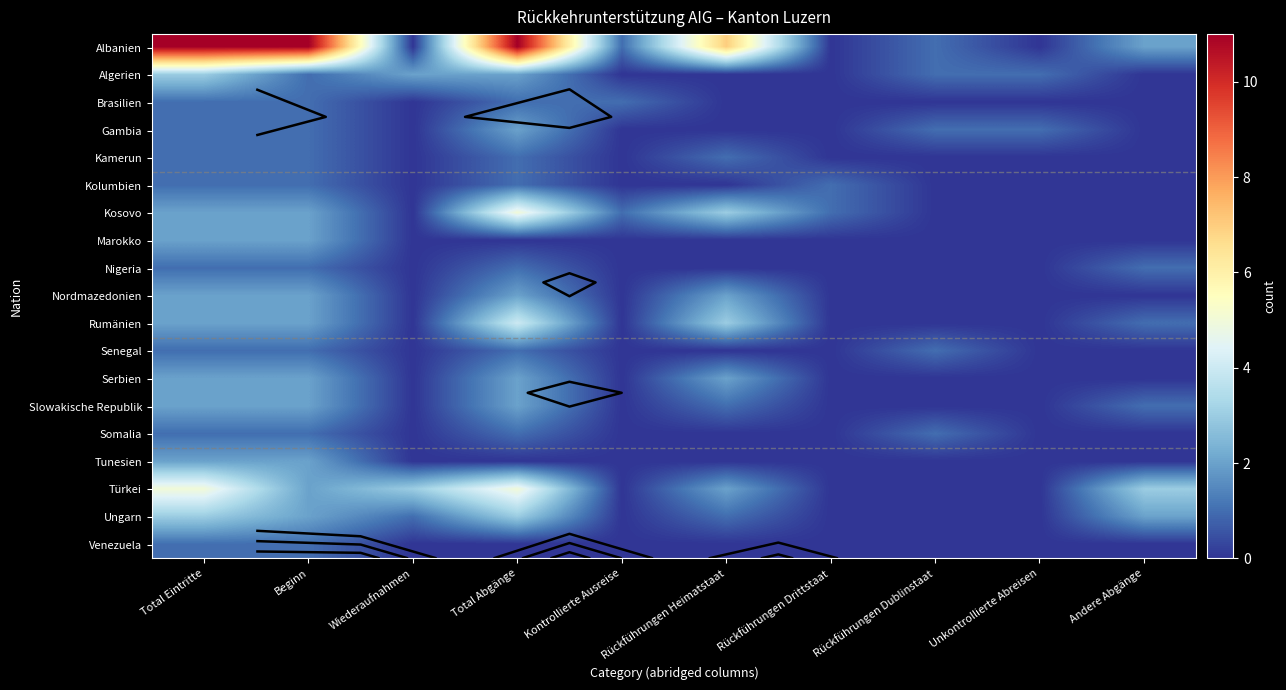

Where is Albanien nearest to the value 5?

Rückführungen Heimatstaat